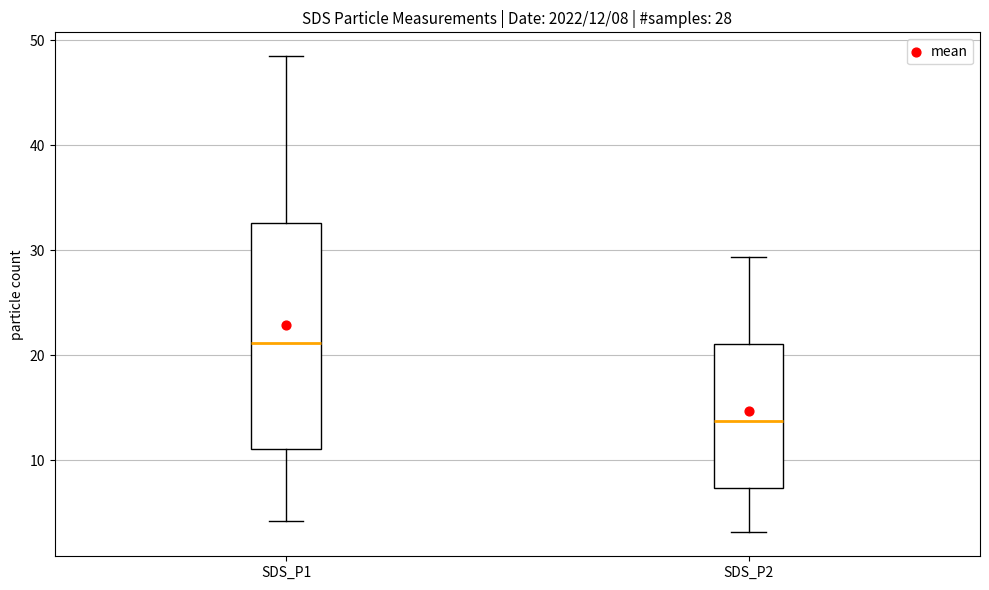

Comparing the boxes themselves (not the whiskers), which one is the tallest?

SDS_P1